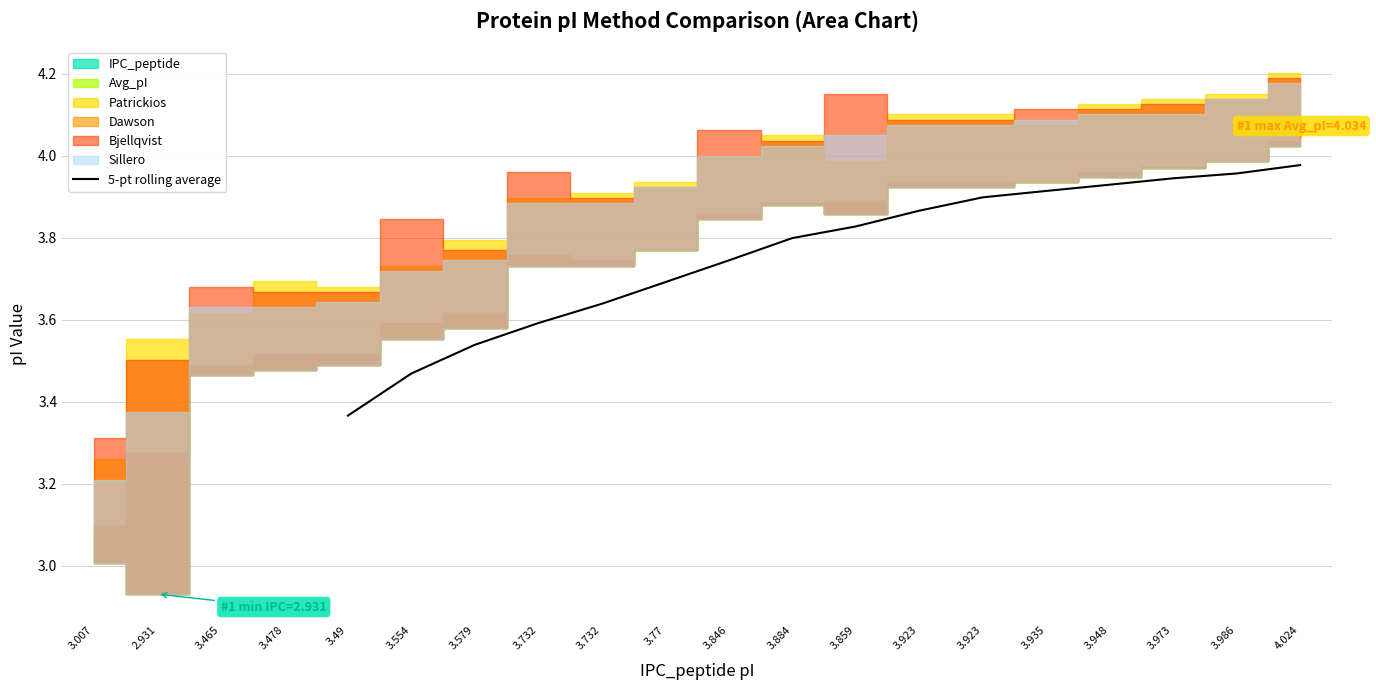

Reading left to right, extract all data points from this chart.

3.4	3.5	3.5	3.6	3.6	3.7	3.7	3.8	3.8	3.9	3.9	3.9	3.9	3.9	4.0	4.0